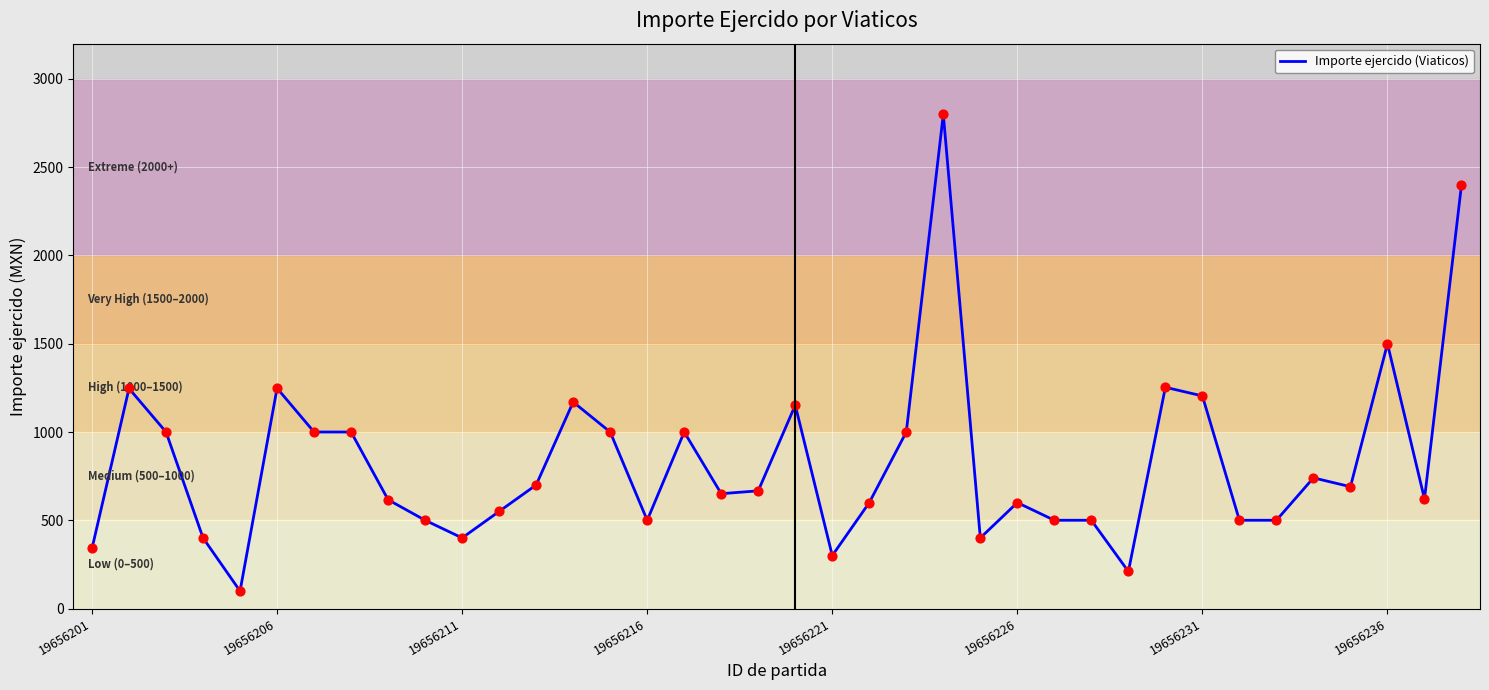

What is the difference between the maximum and minimum values?

2701.0